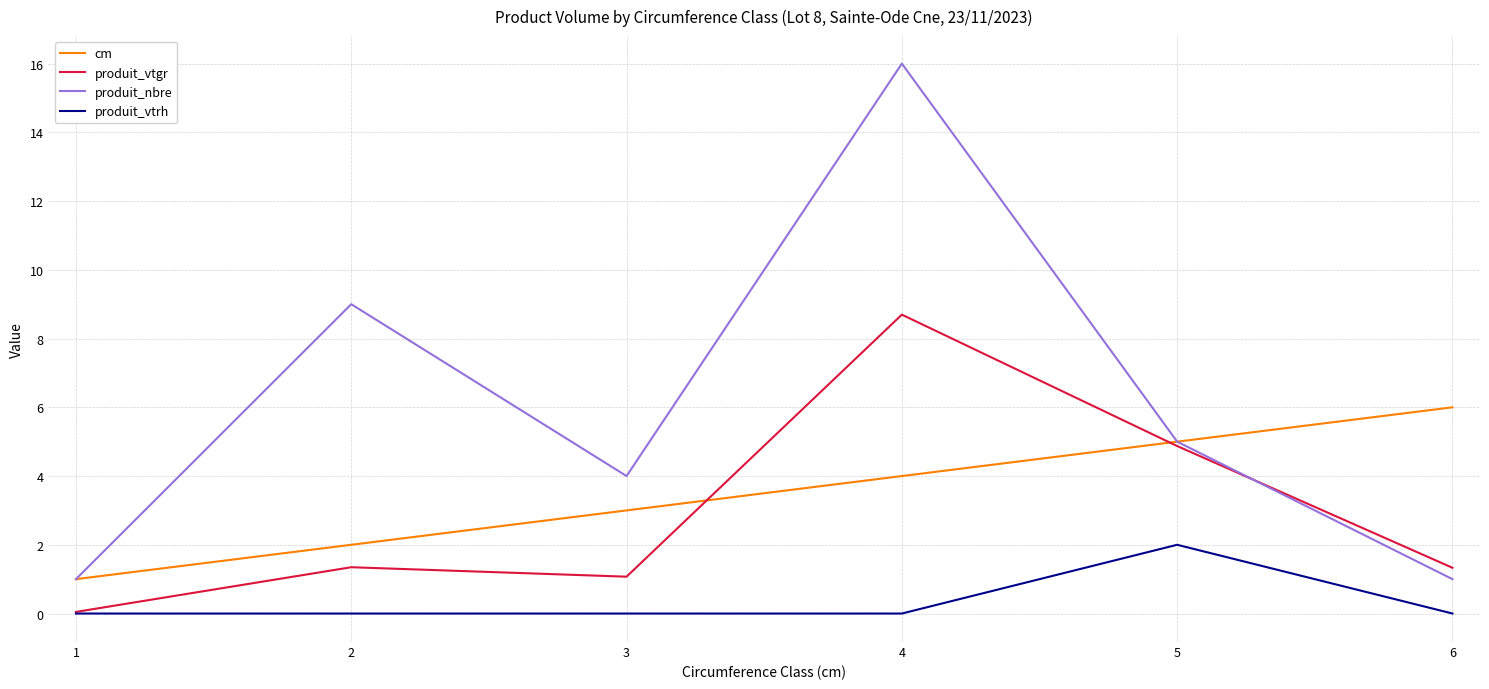

How many produit_nbre values are between 1 and 9?

5